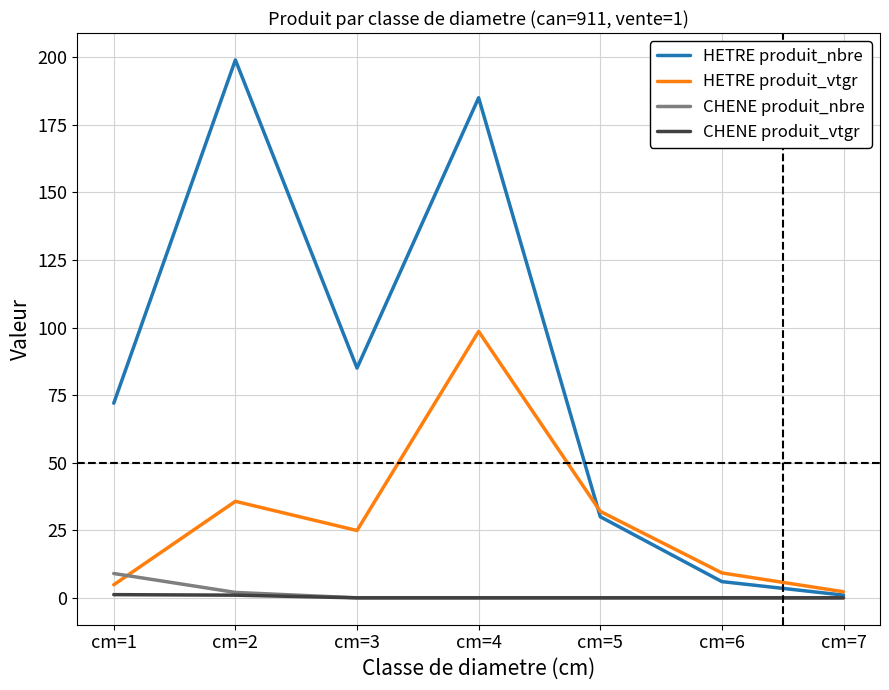

What are all the series names shown in the legend?

HETRE produit_nbre, HETRE produit_vtgr, CHENE produit_nbre, CHENE produit_vtgr